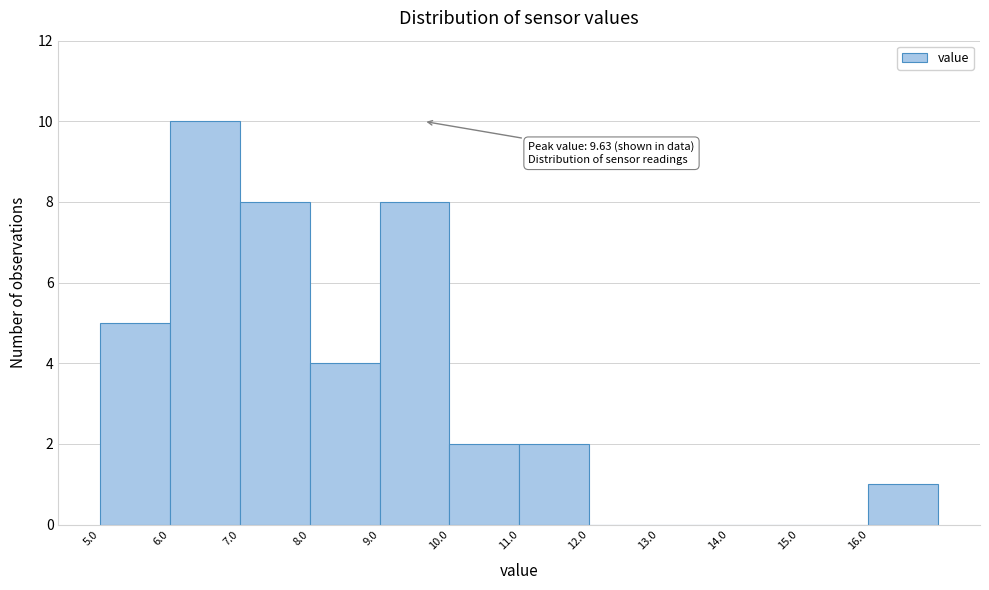

Which range on the x-axis has the tallest bar?

6 to 7